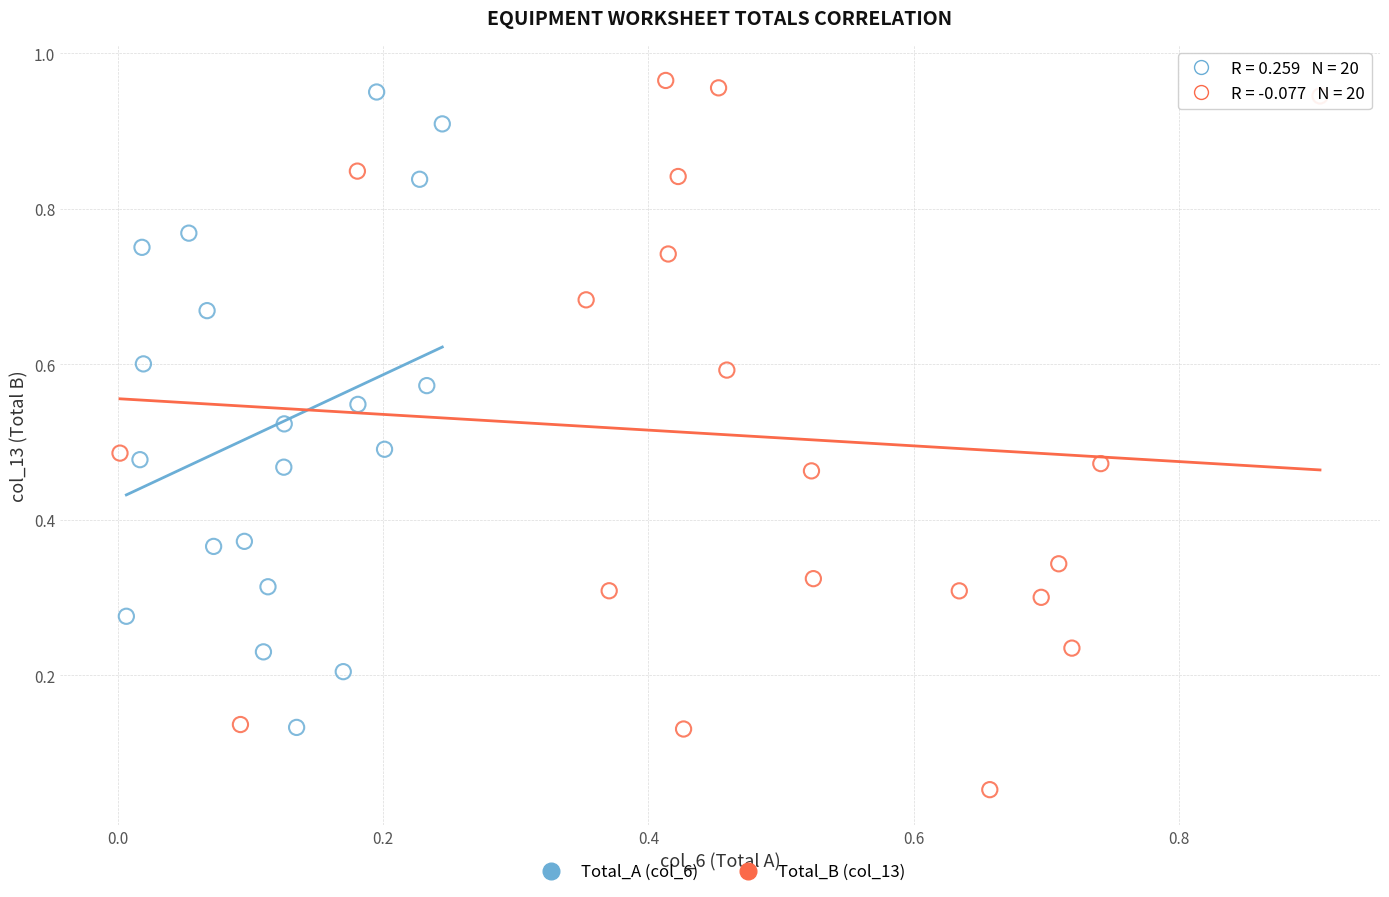

Which series has the widest spread of Y values?

Total_B (col_13)